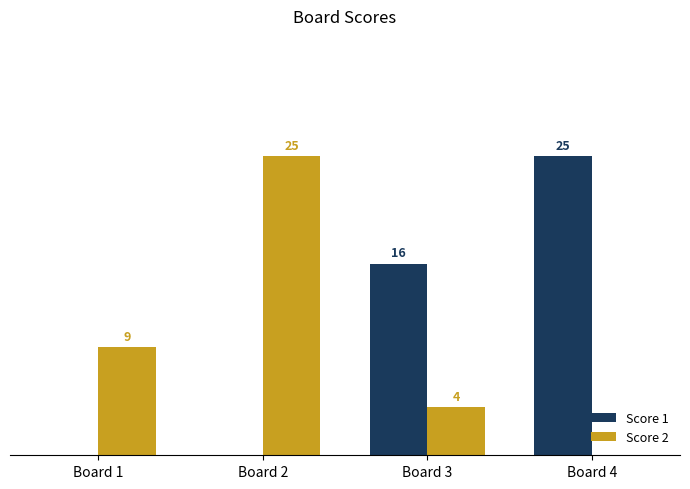

Which series changed the most between Board 1 and Board 4?

Score 1